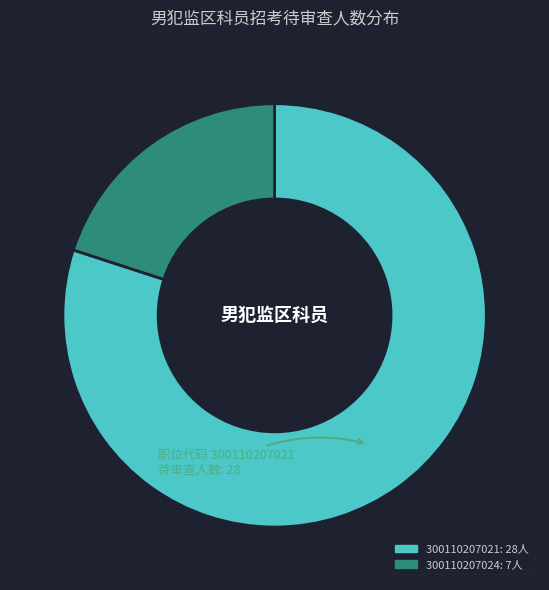

Is there a majority slice in this chart?

Yes